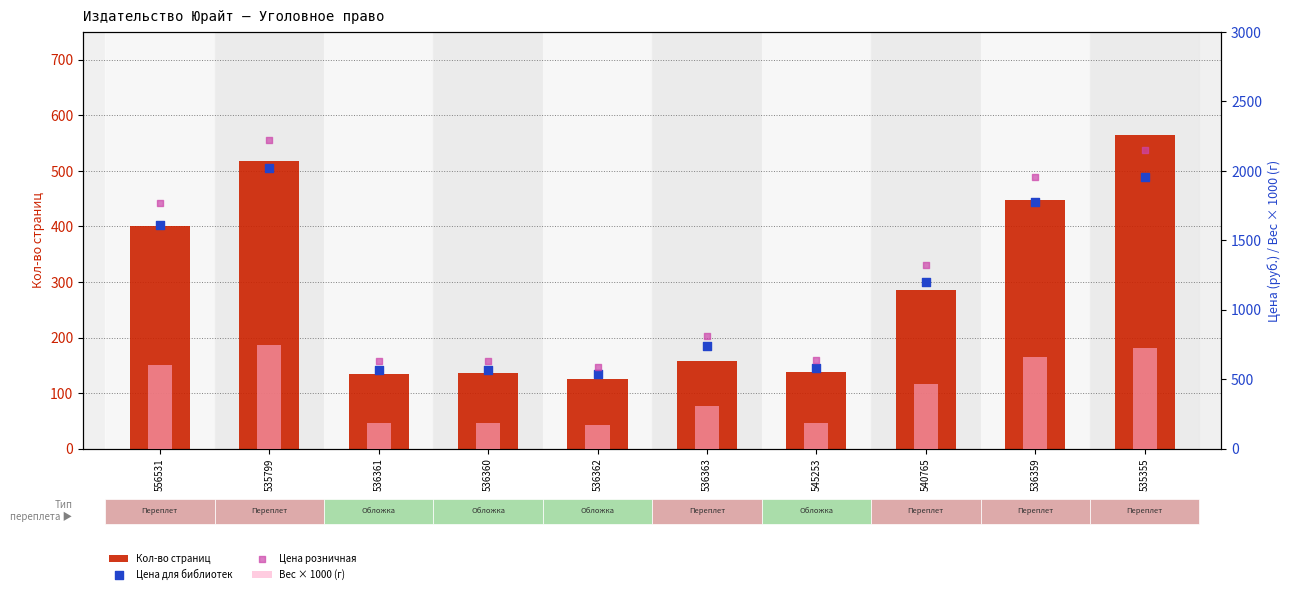

Which series has the largest total across all categories?

Цена розничная